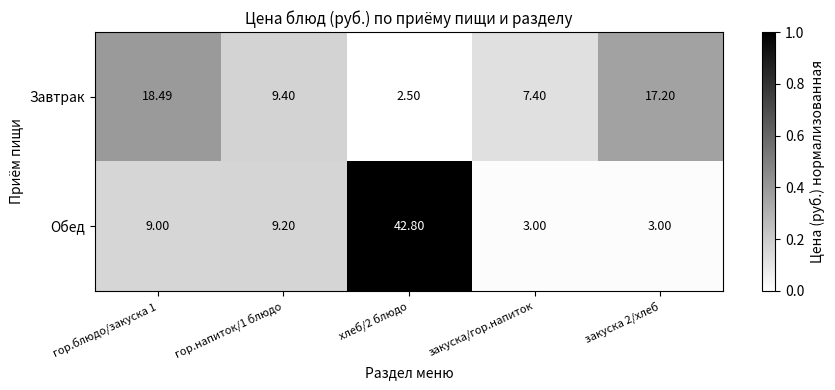

Is the value of Завтрак at гор.блюдо/закуска 1 greater than the value of Обед at гор.напиток/1 блюдо?

Yes